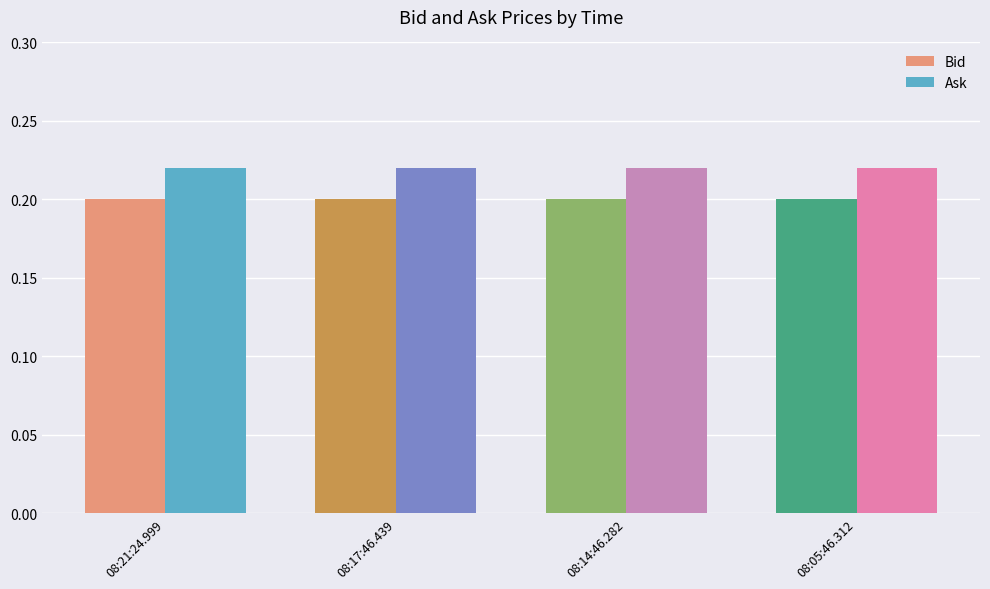

Which series has the largest total across all categories?

Ask